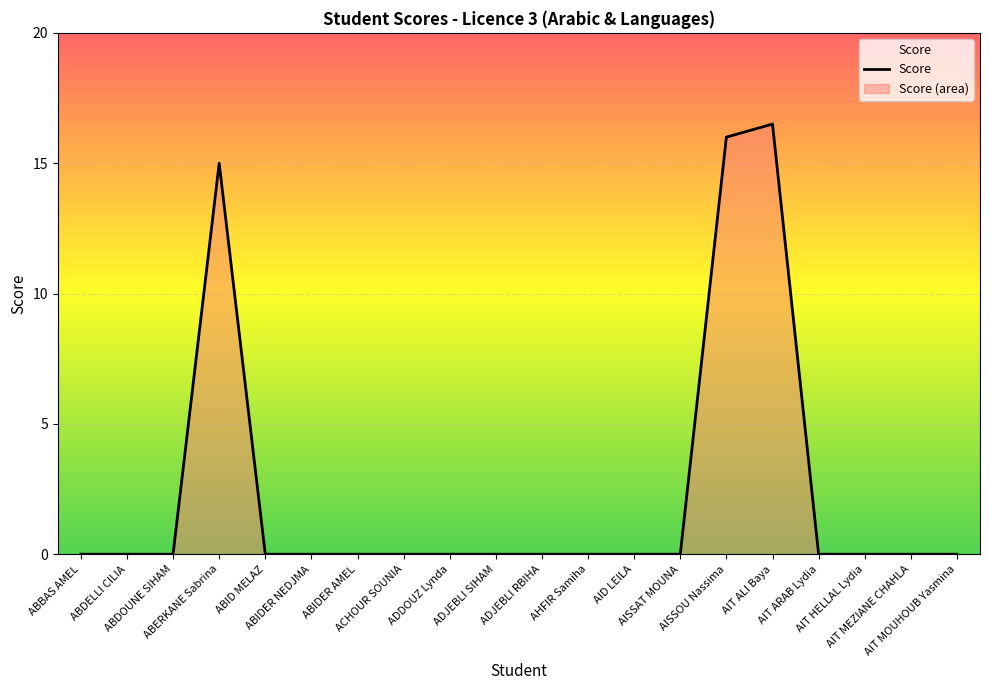

Rank the categories by value from lowest to highest.

ABBAS AMEL, ABDELLI CILIA, ABDOUNE SIHAM, ABID MELAZ, ABIDER NEDJMA, ABIDER AMEL, ACHOUR SOUNIA, ADDOUZ Lynda, ADJEBLI SIHAM, ADJEBLI RBIHA, AHFIR Samiha, AID LEILA, AISSAT MOUNA, AIT ARAB Lydia, AIT HELLAL Lydia, AIT MEZIANE CHAHLA, AIT MOUHOUB Yasmina, ABERKANE Sabrina, AISSOU Nassima, AIT ALI Baya